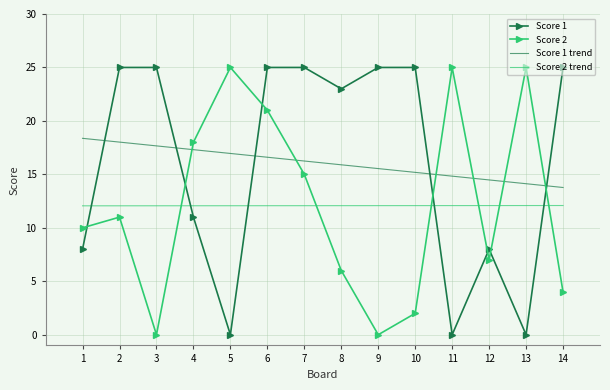

True or false: Score 2 trend and Score 2 cross at least once.

True